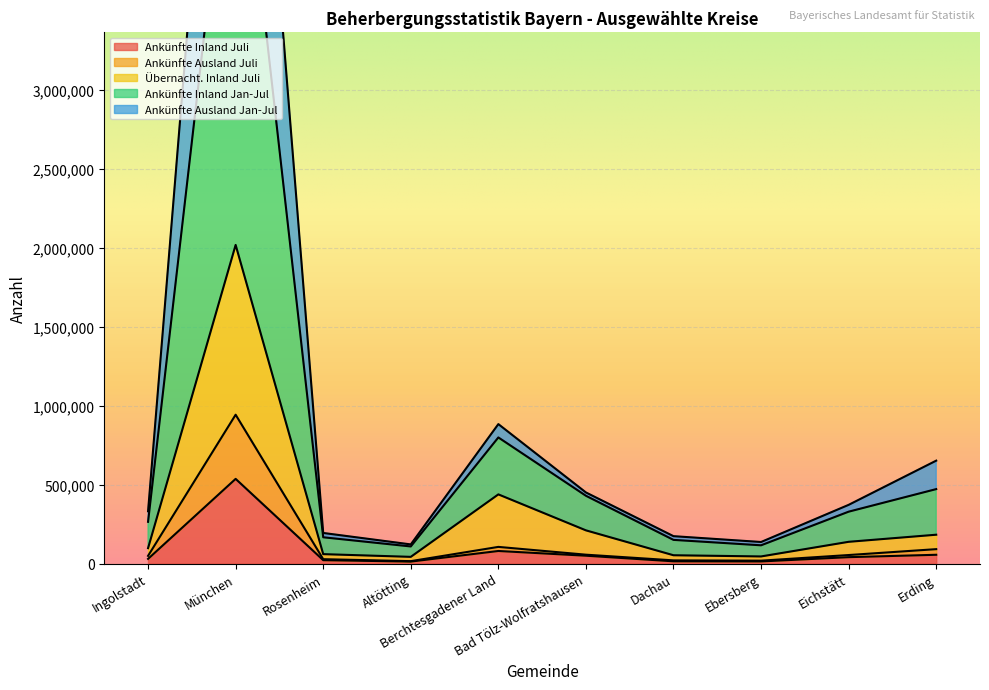

How many interior local valleys does the Ankünfte Ausland Juli series have?

2